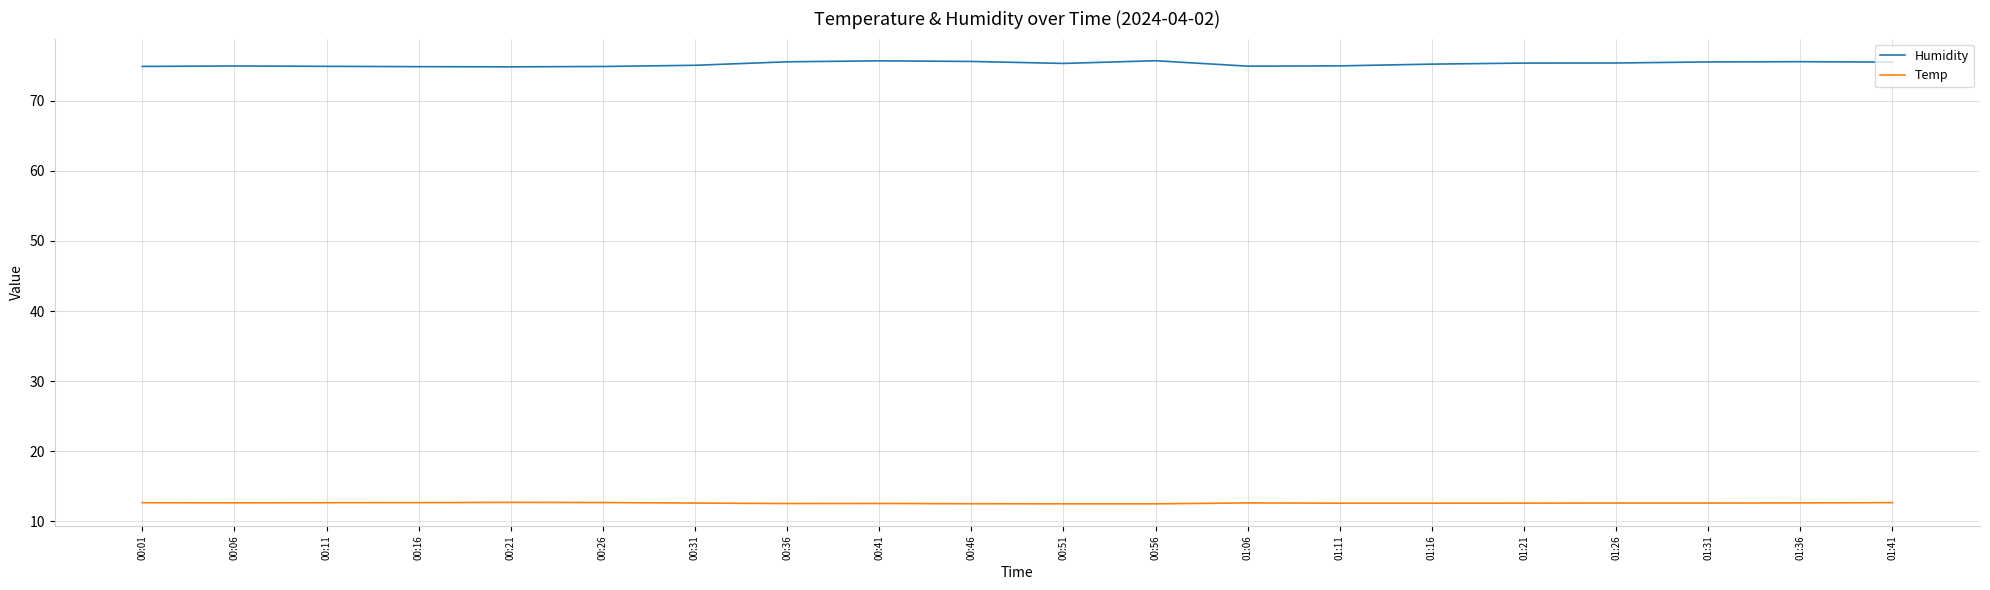

What position from the left is 01:36?

19